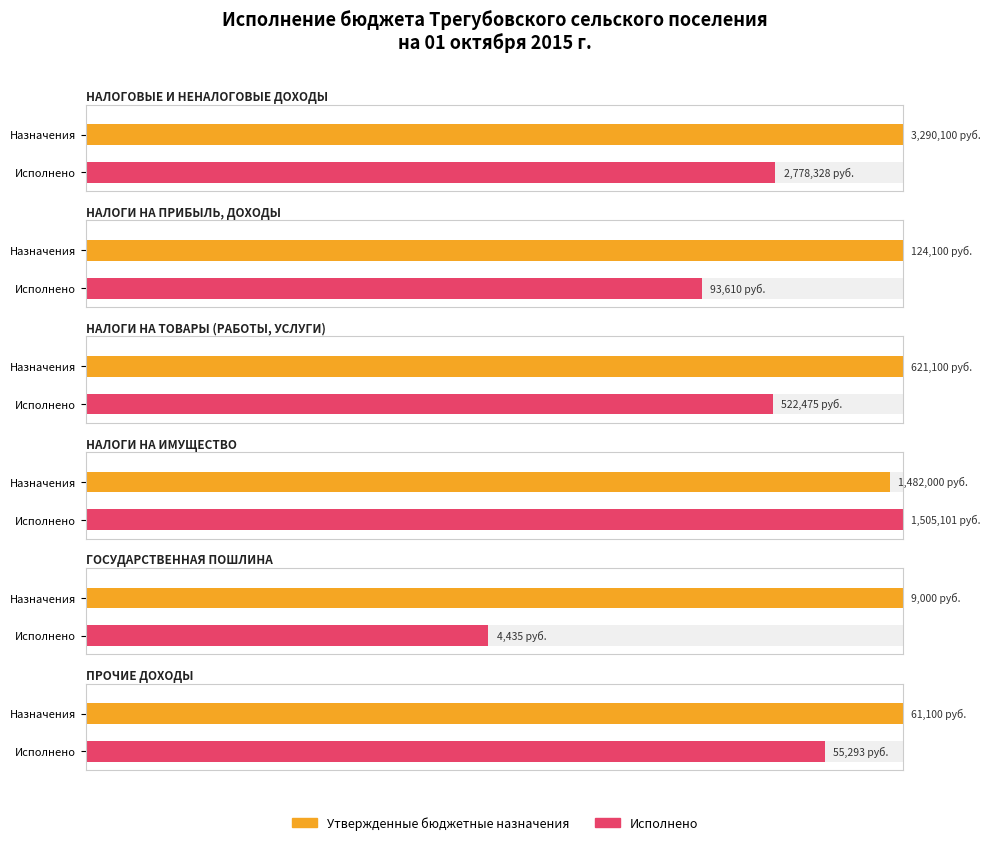

What are all the series names shown in the legend?

Утвержденные бюджетные назначения, Исполнено